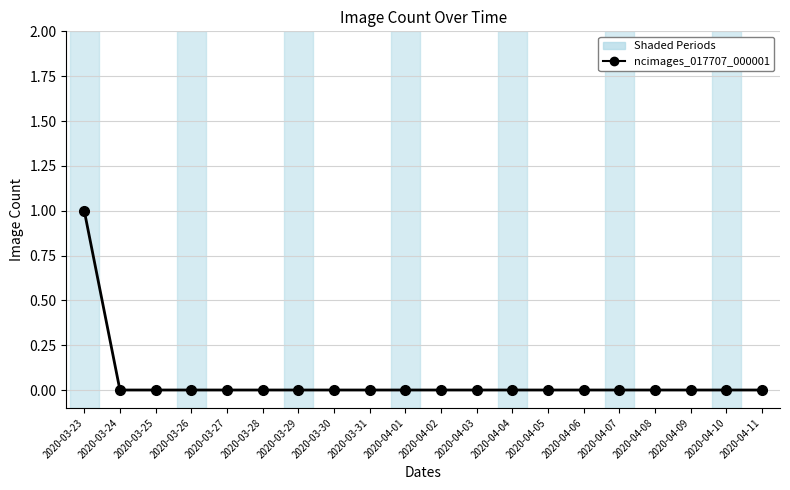

Rank the categories by value from lowest to highest.

2020-03-24, 2020-03-25, 2020-03-26, 2020-03-27, 2020-03-28, 2020-03-29, 2020-03-30, 2020-03-31, 2020-04-01, 2020-04-02, 2020-04-03, 2020-04-04, 2020-04-05, 2020-04-06, 2020-04-07, 2020-04-08, 2020-04-09, 2020-04-10, 2020-04-11, 2020-03-23